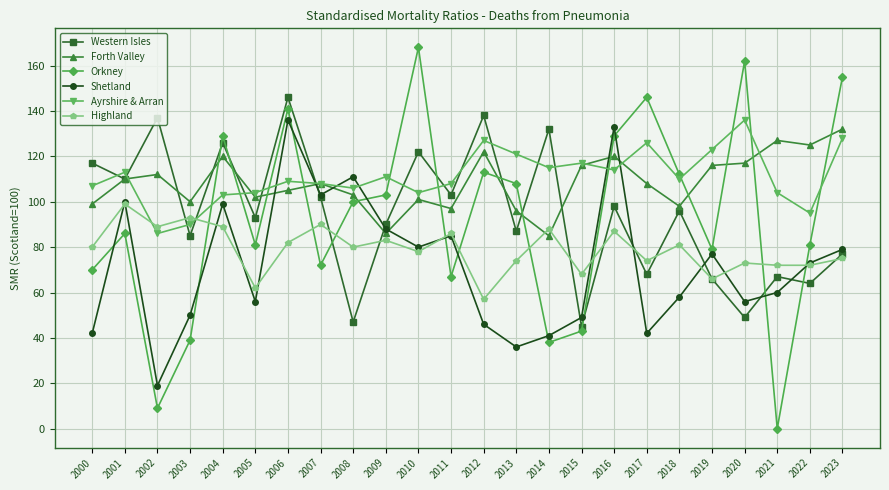

Is it true that Orkney equals 141 at 2006?

True